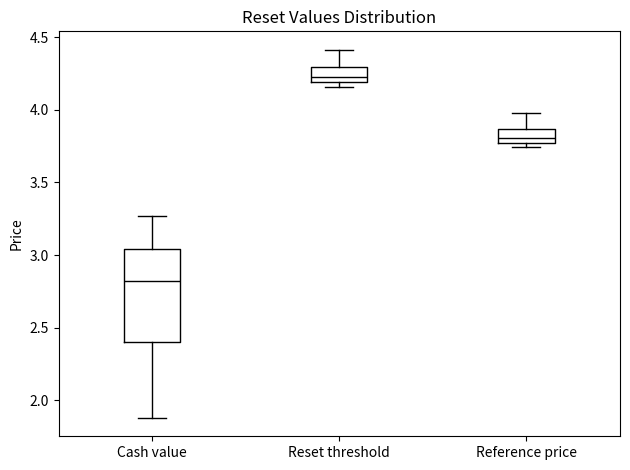

Reading left to right, read every box against the y-axis: the position of its median line, the range the box covers, and the ends of its whiskers. The values are not printed on the chart, so give them approximately, as read against the axis.

Cash value: median 2.80, box 2.40 to 3.05, whiskers 1.90 to 3.25
Reset threshold: median 4.25, box 4.20 to 4.30, whiskers 4.15 to 4.40
Reference price: median 3.80, box 3.75 to 3.85, whiskers 3.75 (just below the box's lower edge) to 4.00